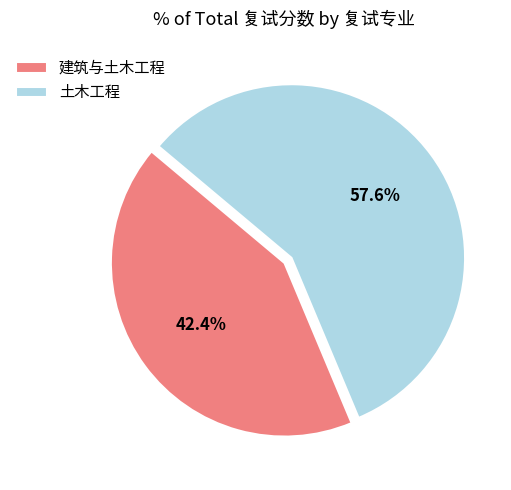

Is the sum of 建筑与土木工程 and 土木工程 greater than half?

Yes